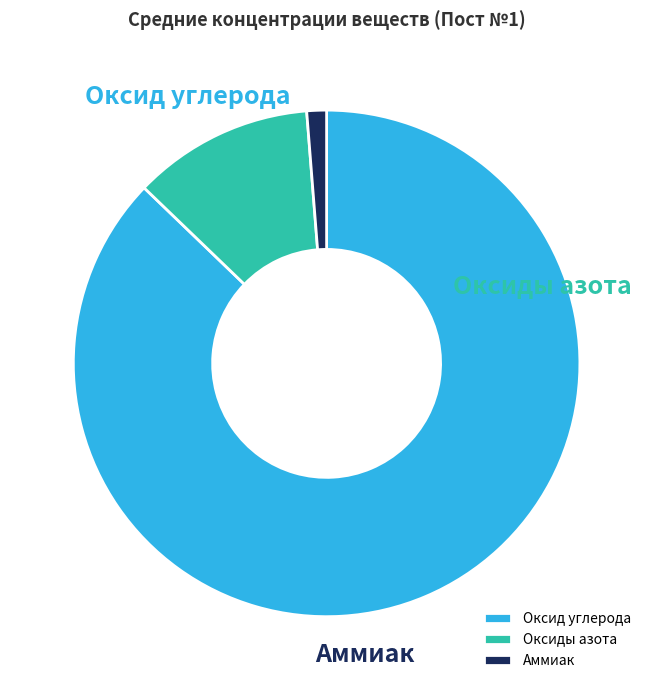

Which category has the biggest portion of the pie?

Оксид углерода